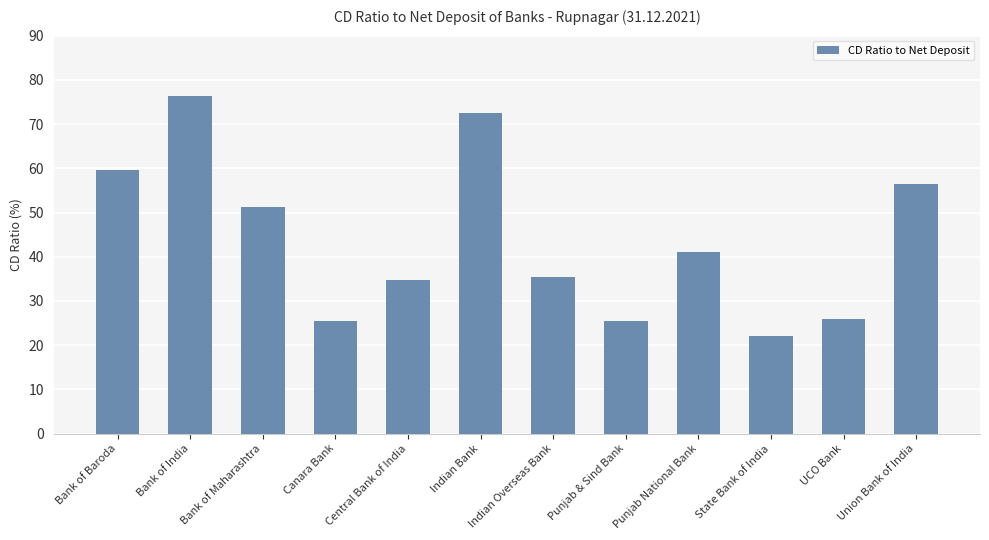

What is the value of the 4th bar from the left?

25.5